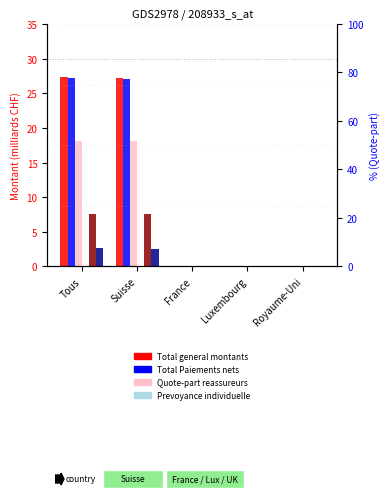

Which series changed the most between Suisse and France?

Total general des montants payes